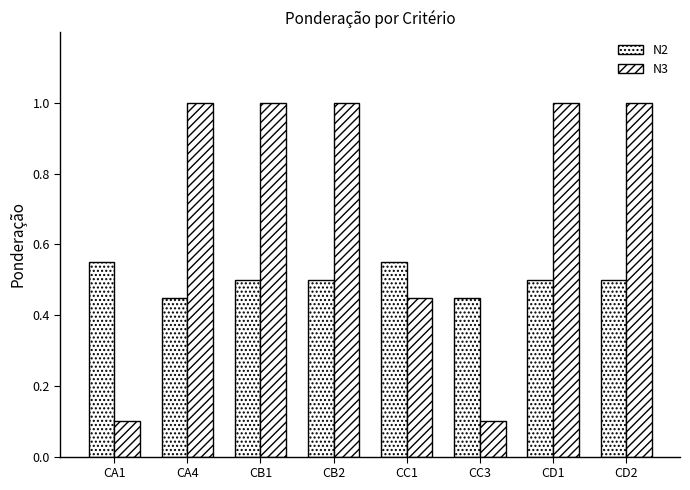

What is the label of the 4th bar from the right?

CC1